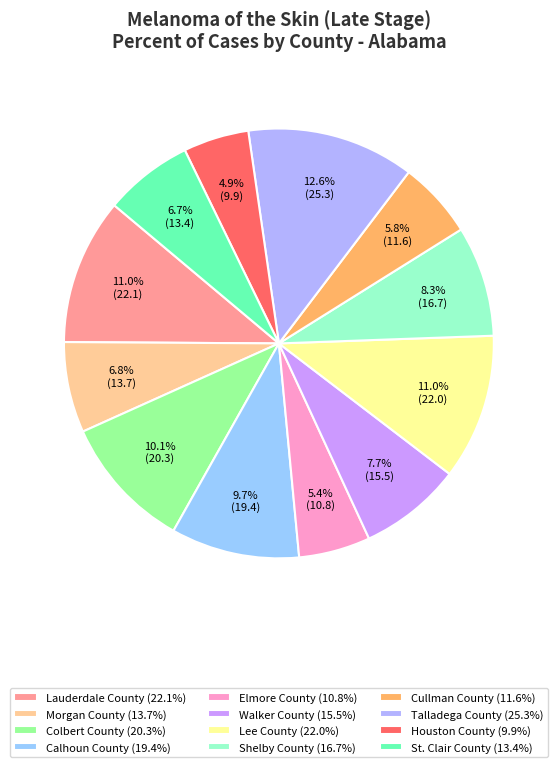

Combined, what portion of the pie is Lauderdale County and Talladega County?

23.6%